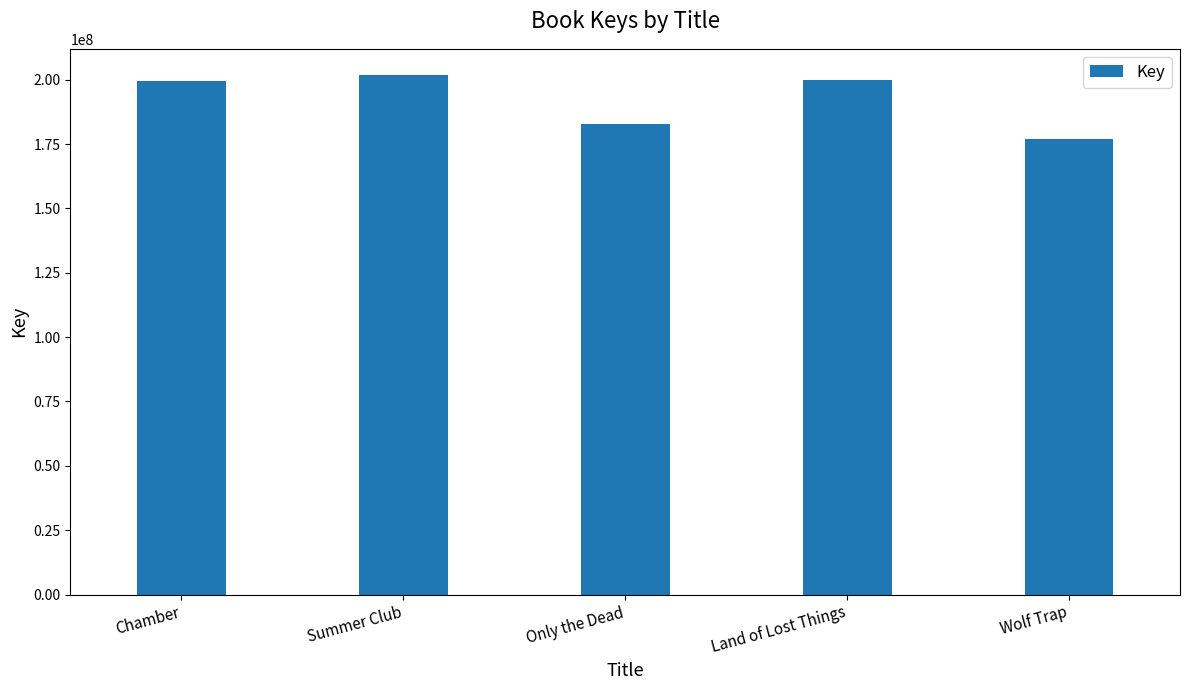

What is the ratio of the value at Chamber to the value at Wolf Trap?

1.1